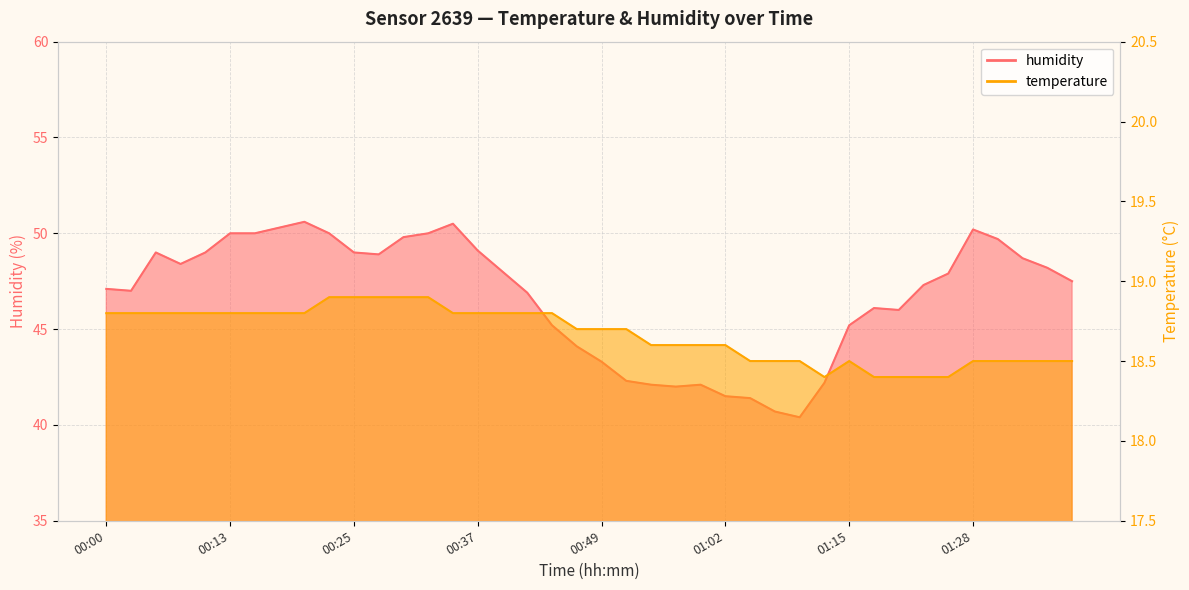

Does the chart display data point markers on the line(s)?

No